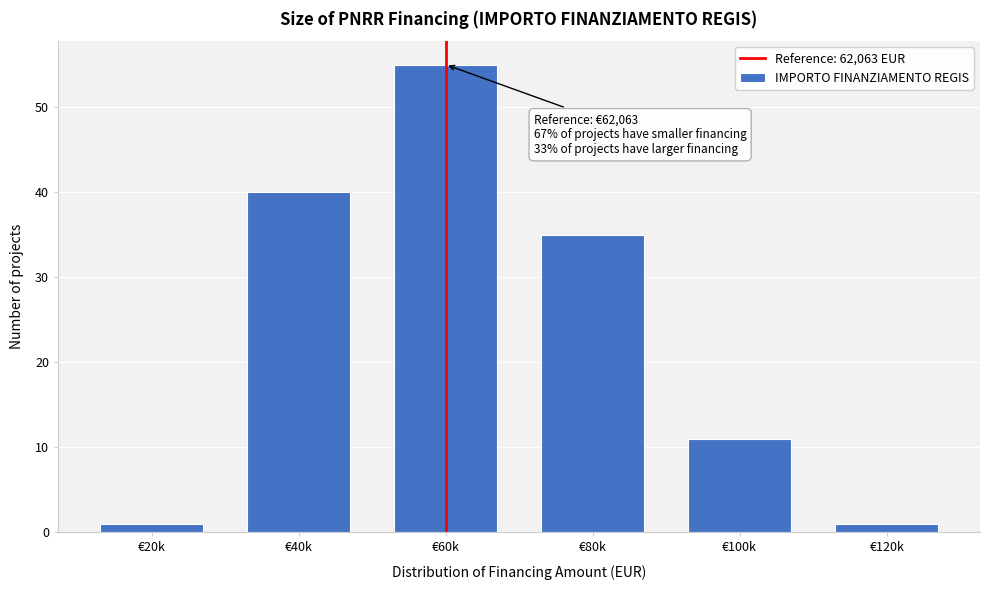

Reading right to left, transcribe all the data shown in this chart.

€120k=1	€100k=11	€80k=35	€60k=55	€40k=40	€20k=1